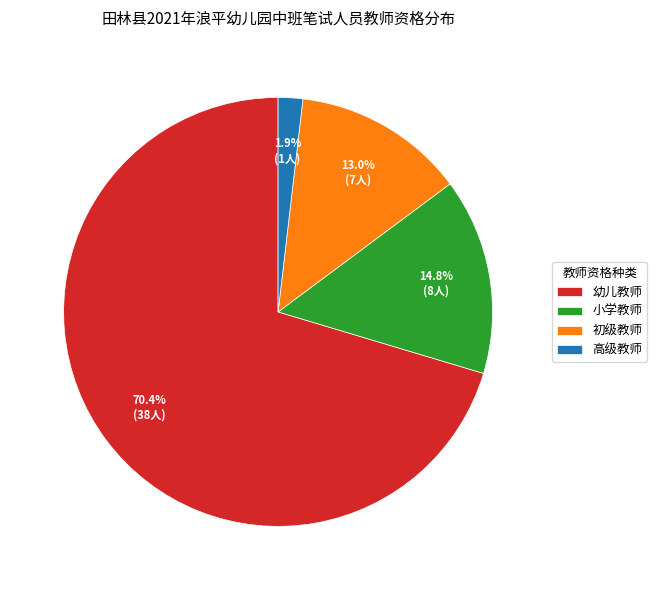

Count the number of slices in the pie.

4